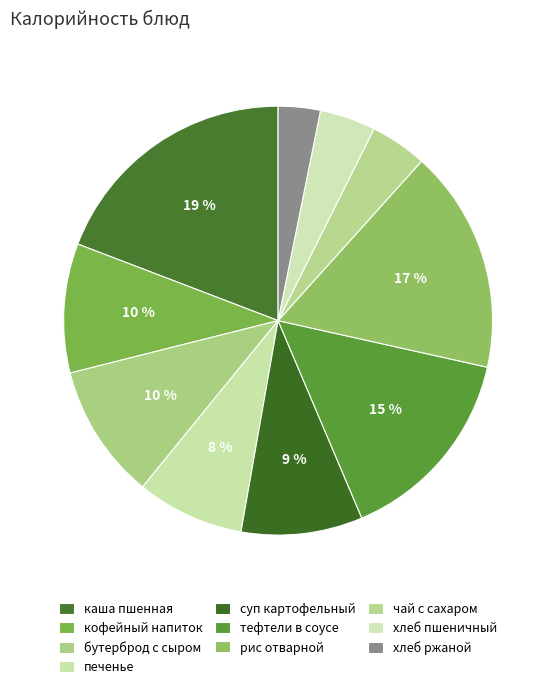

To the nearest percent, what percentage of the pie is кофейный напиток?

10%